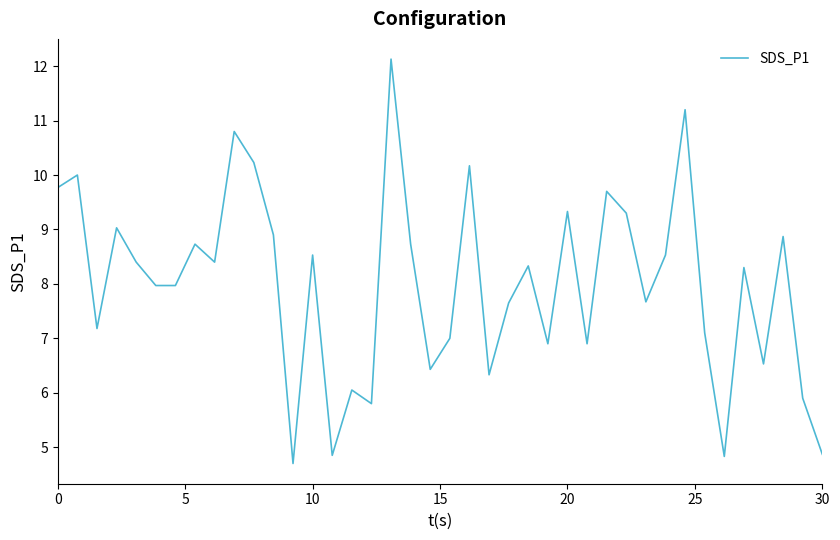

What is the greatest value displayed?

12.1